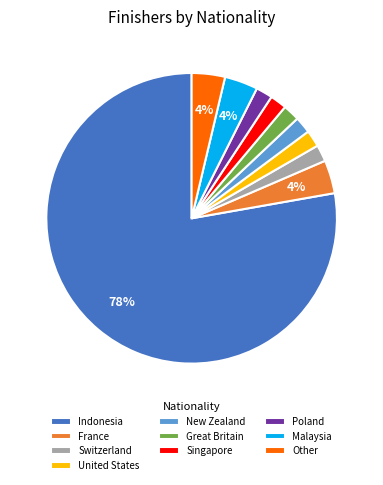

Which category accounts for the majority?

Indonesia